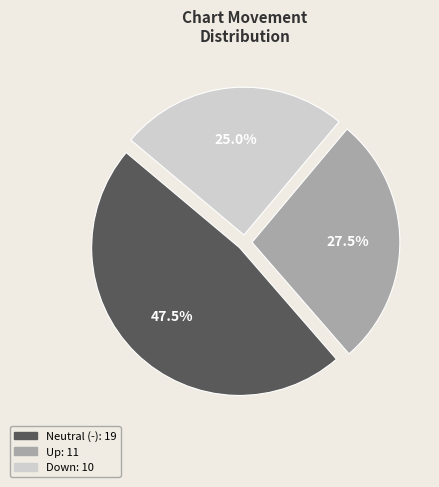

Does any single category account for the majority?

No